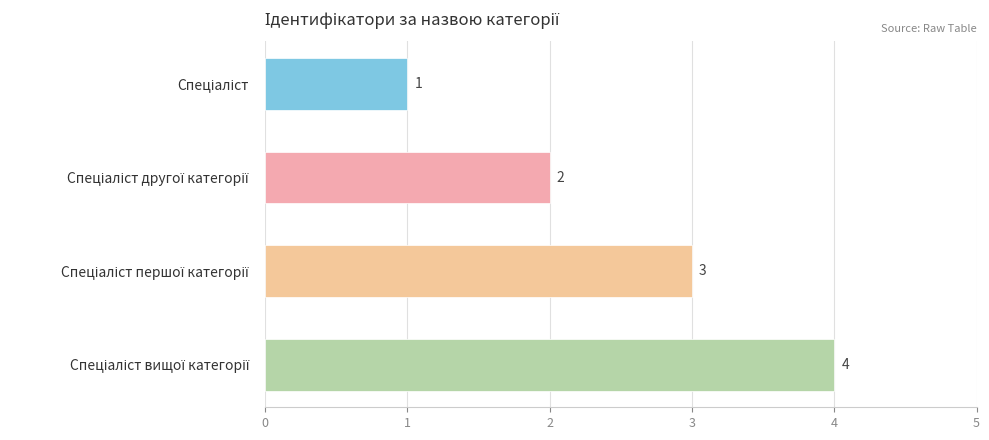

What is the value of the 1st bar from the top?

1